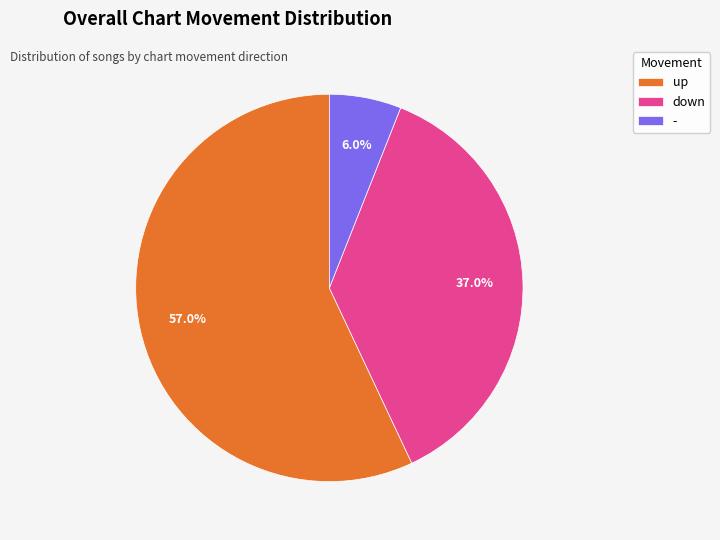

True or false: up accounts for 48% of the total.

False